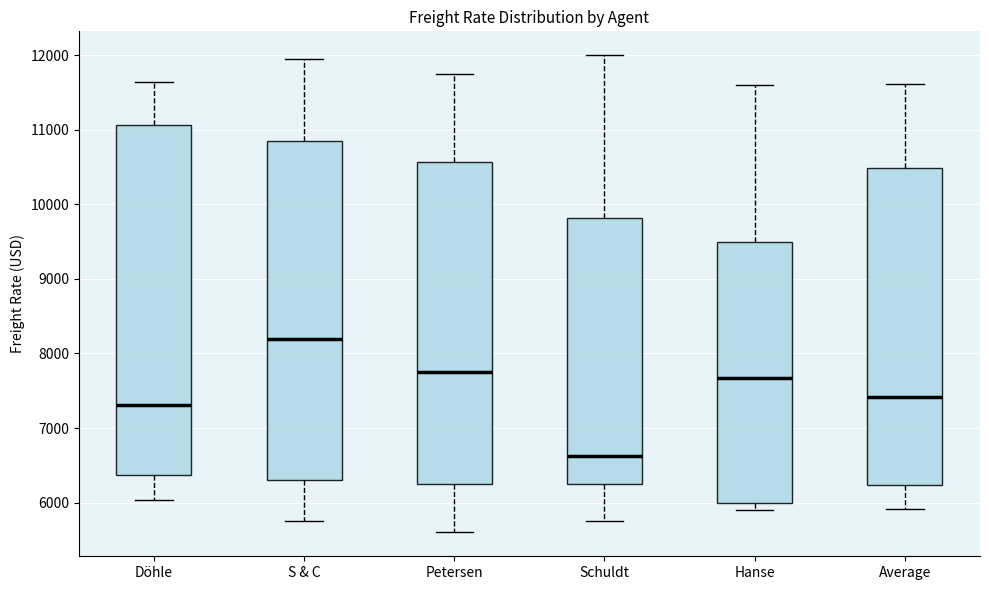

Reading left to right, transcribe this box plot: for each box, give where its median line is, the range the box spans, and where its two whiskers end, as read against the y-axis. The values are not printed on the chart, so give them approximately, as read against the axis.

Döhle: median 7300, box 6400 to 11100, whiskers 6000 to 11600
S & C: median 8200, box 6300 to 10900, whiskers 5800 to 12000
Petersen: median 7800, box 6300 to 10600, whiskers 5600 to 11800
Schuldt: median 6600, box 6300 to 9800, whiskers 5800 to 12000
Hanse: median 7700, box 6000 to 9500, whiskers 5900 to 11600
Average: median 7400, box 6200 to 10500, whiskers 5900 to 11600